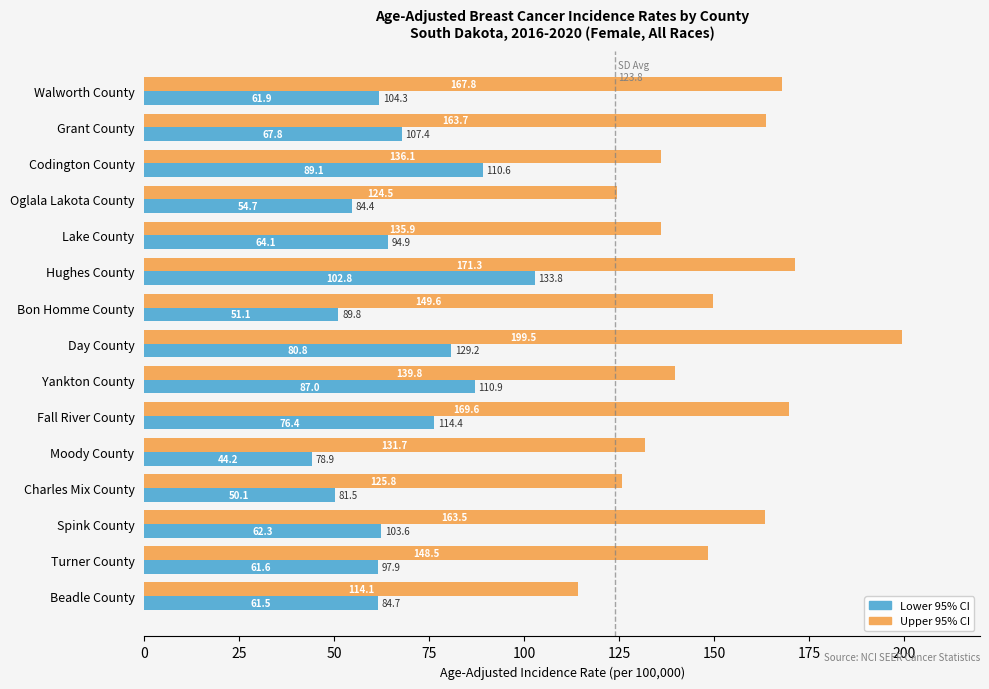

At how many categories does at least one series exceed 61?

15